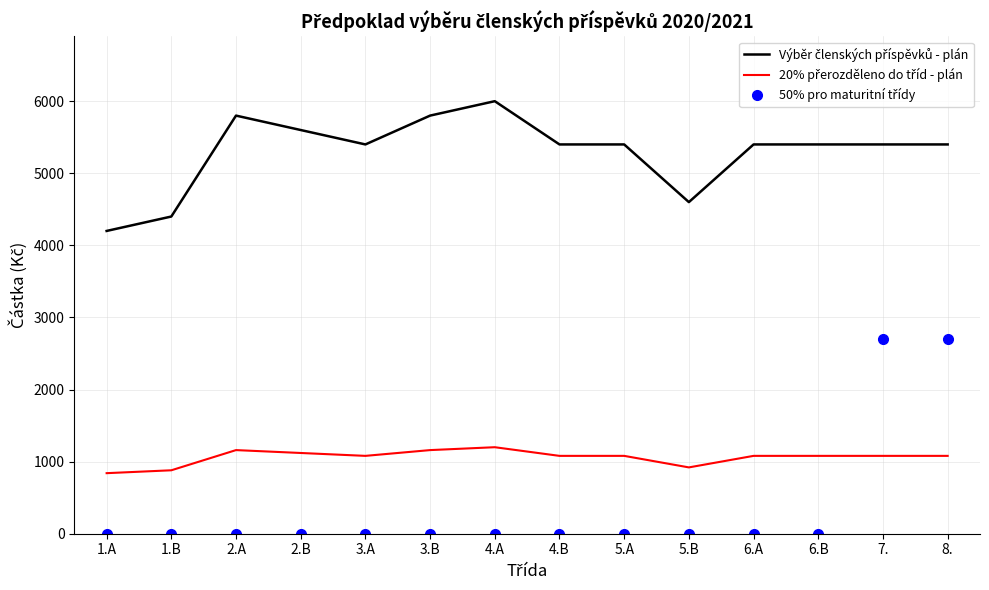

What is the maximum value shown in the chart?

6000